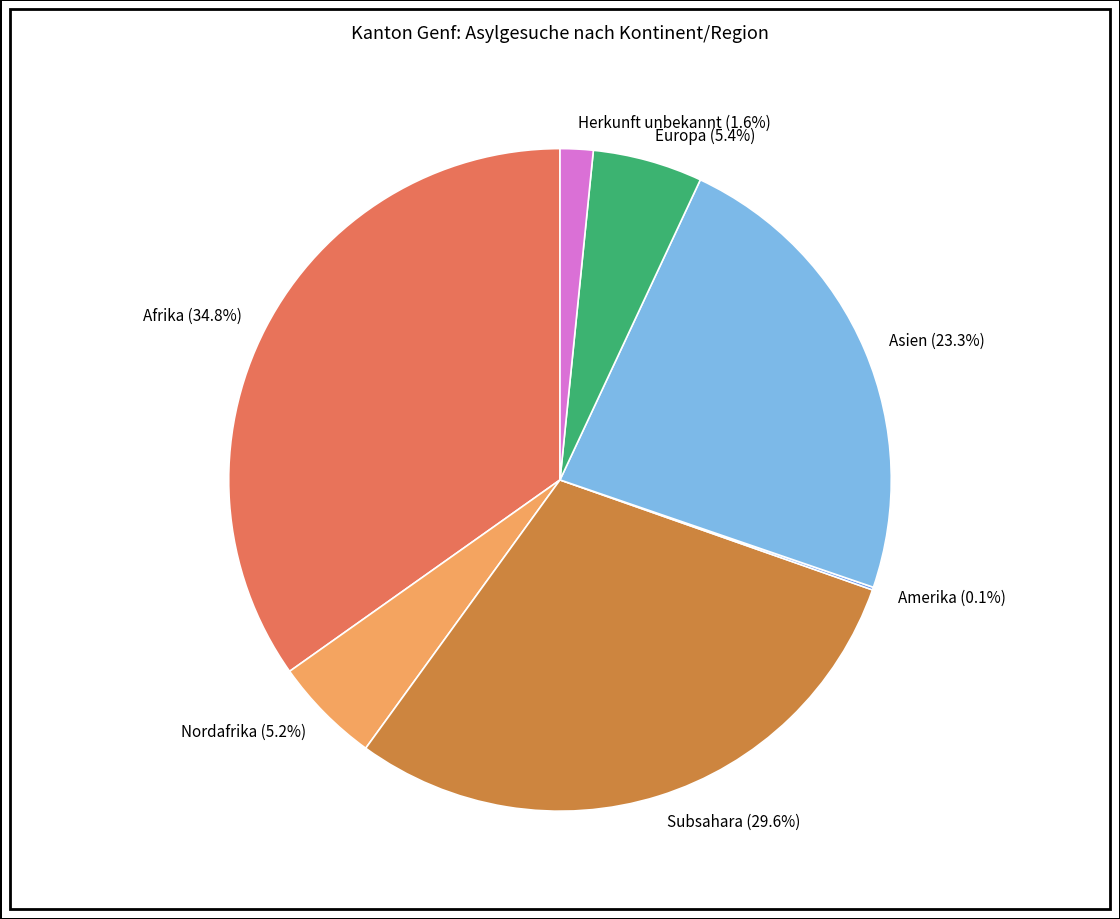

What percentage is NOT represented by Nordafrika (5.2%)?

94.8%